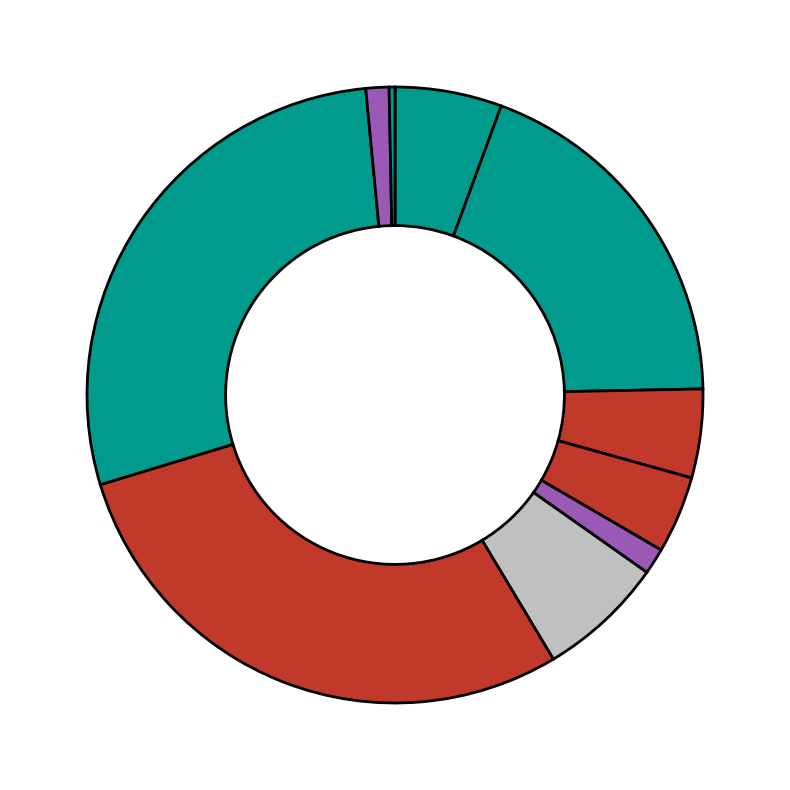

Which slice is the largest?

Caddo